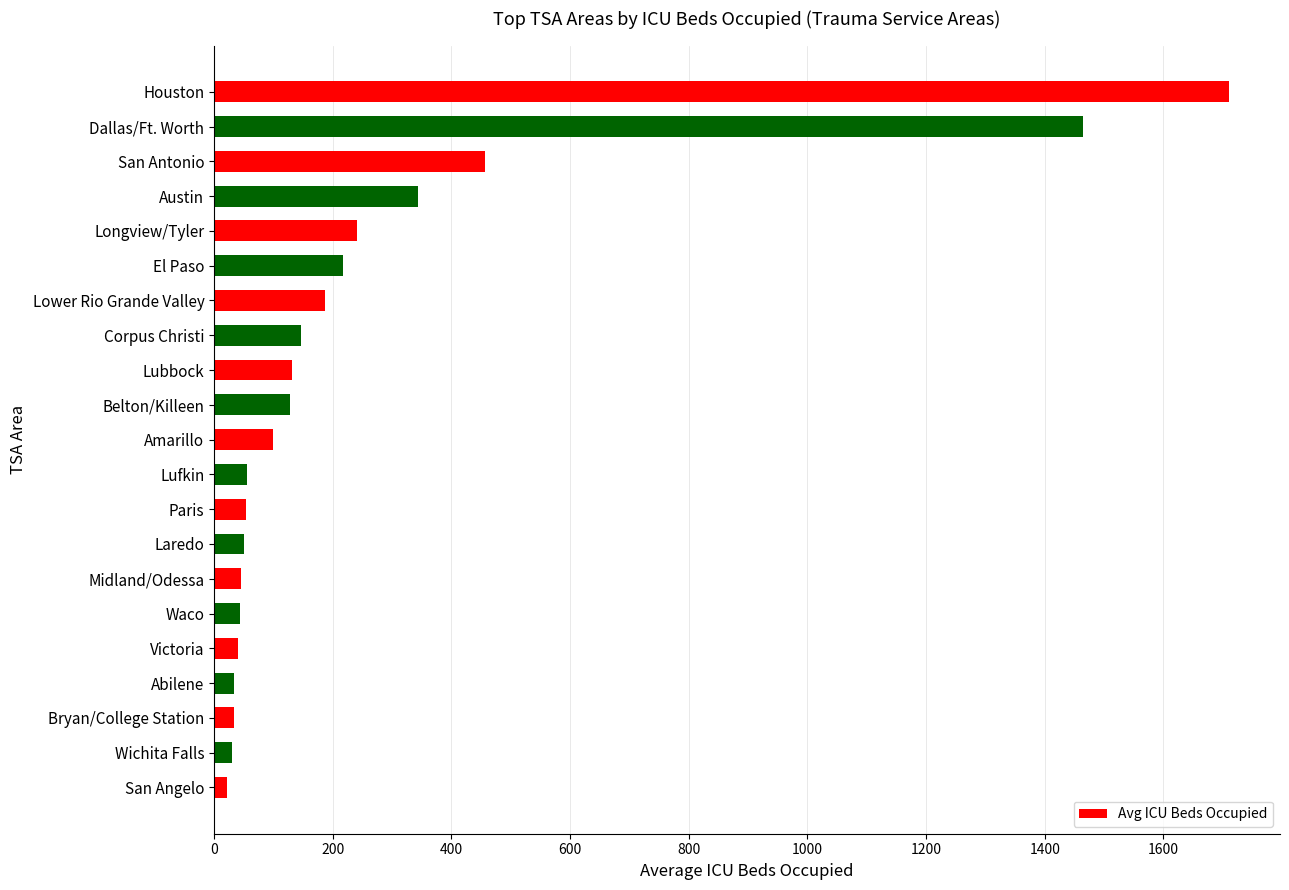

What is the difference between the maximum and minimum values?

1689.7